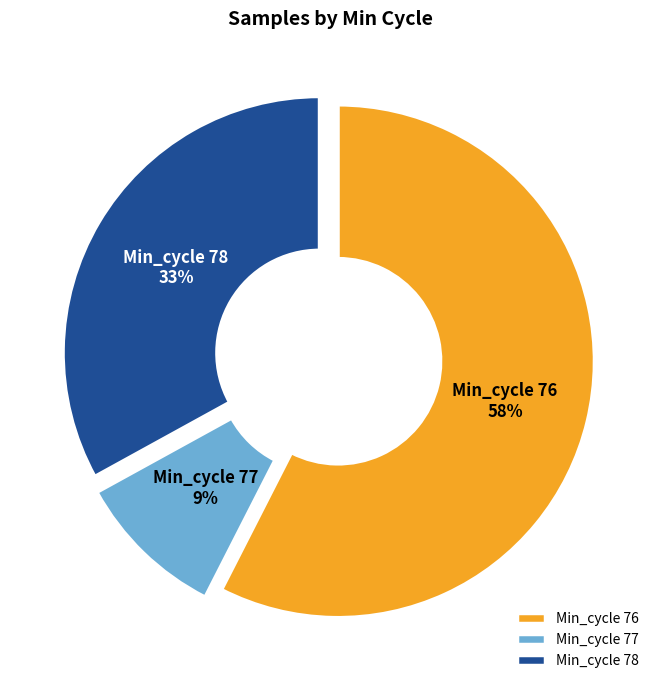

How many slices are in this pie chart?

3